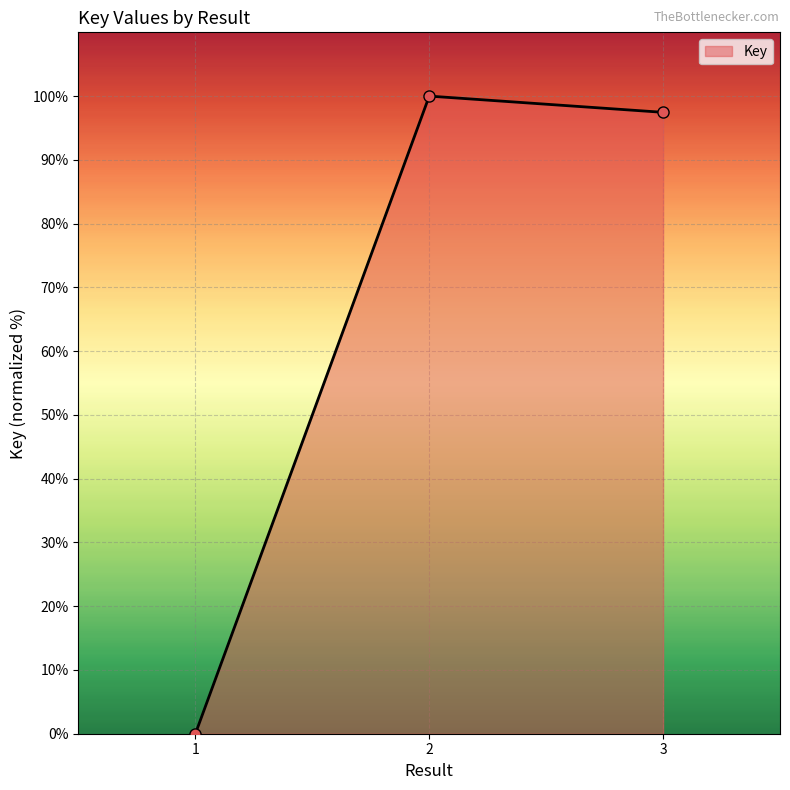

The value at 1 is 42.9. True or false?

False